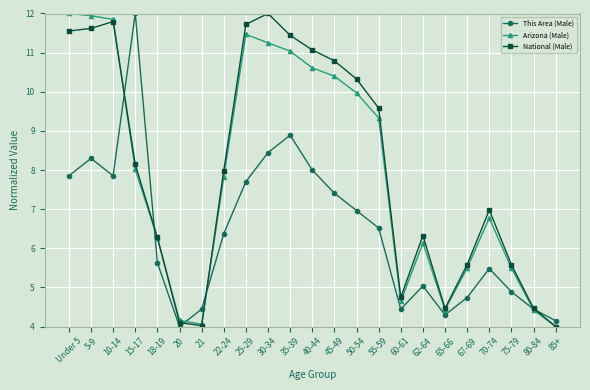

What is the difference between the highest and lowest values at 20?

0.2